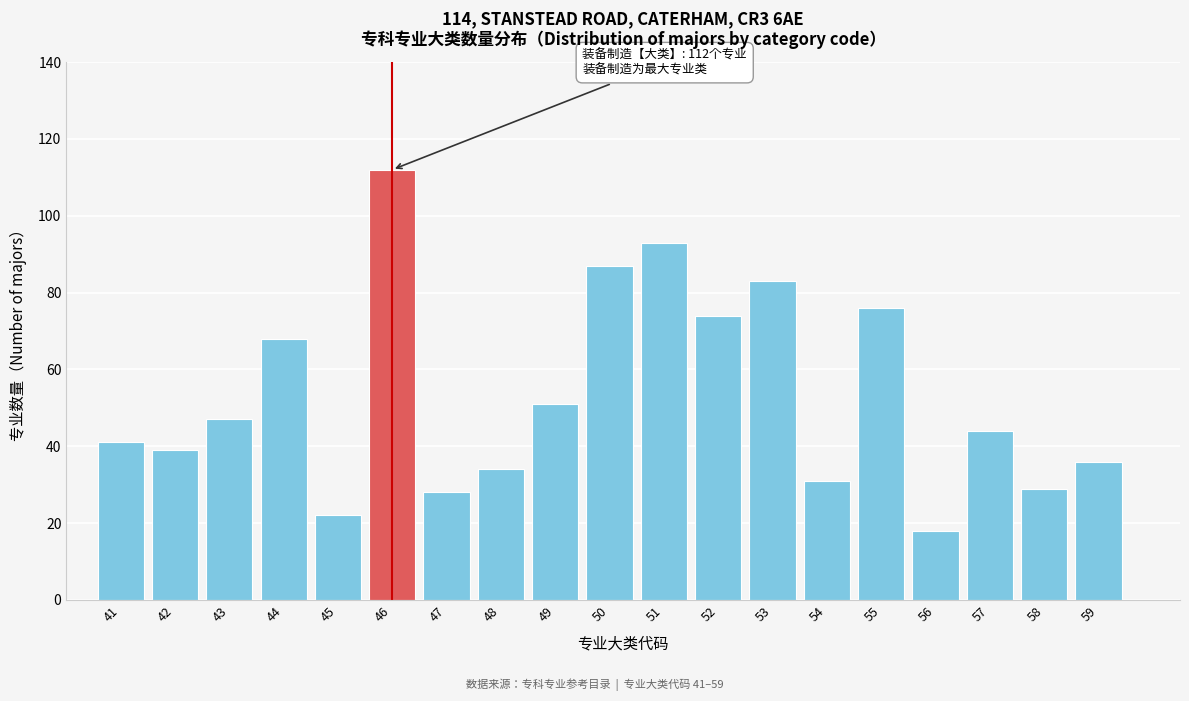

Reading left to right, list all the values displayed in this chart.

41=41	42=39	43=47	44=68	45=22	46=112	47=28	48=34	49=51	50=87	51=93	52=74	53=83	54=31	55=76	56=18	57=44	58=29	59=36